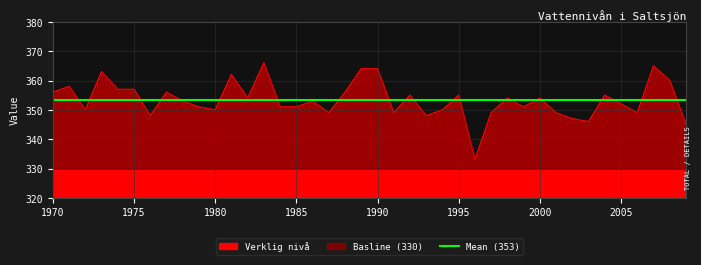

List the labels in order of value, largest first.

1983, 2007, 1989, 1990, 1973, 1981, 2008, 1971, 1974, 1975, 1970, 1977, 1988, 1992, 1995, 2004, 1982, 1998, 2000, 1978, 1986, 2005, 1979, 1984, 1985, 1999, 1972, 1980, 1994, 1987, 1991, 1997, 2001, 2006, 1976, 1993, 2002, 2003, 2009, 1996